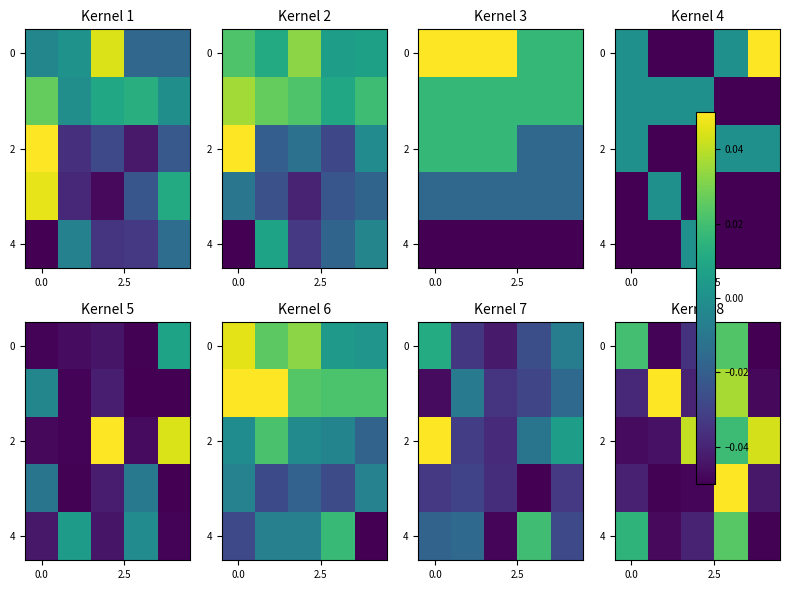

What is the total value across all series at 3?

0.2